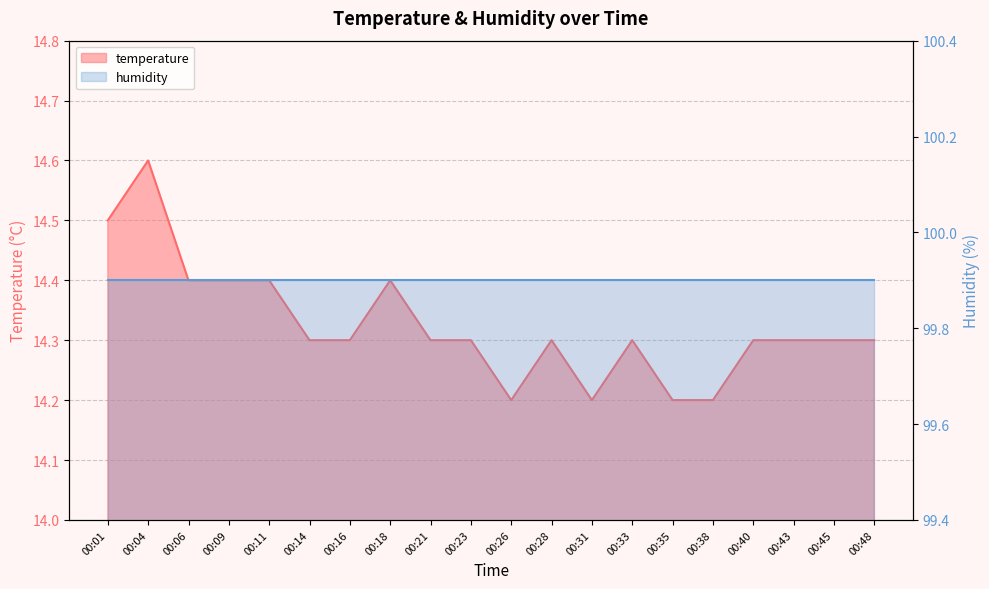

List the labels in order of value, smallest first.

00:26, 00:31, 00:35, 00:38, 00:14, 00:16, 00:21, 00:23, 00:28, 00:33, 00:40, 00:43, 00:45, 00:48, 00:06, 00:09, 00:11, 00:18, 00:01, 00:04